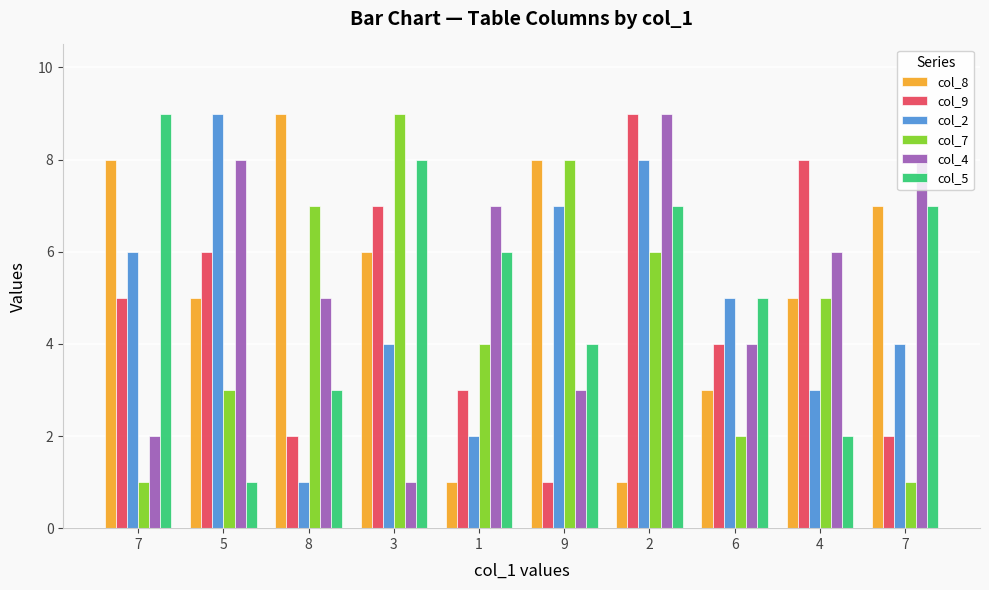

At how many categories does at least one series exceed 7?

8